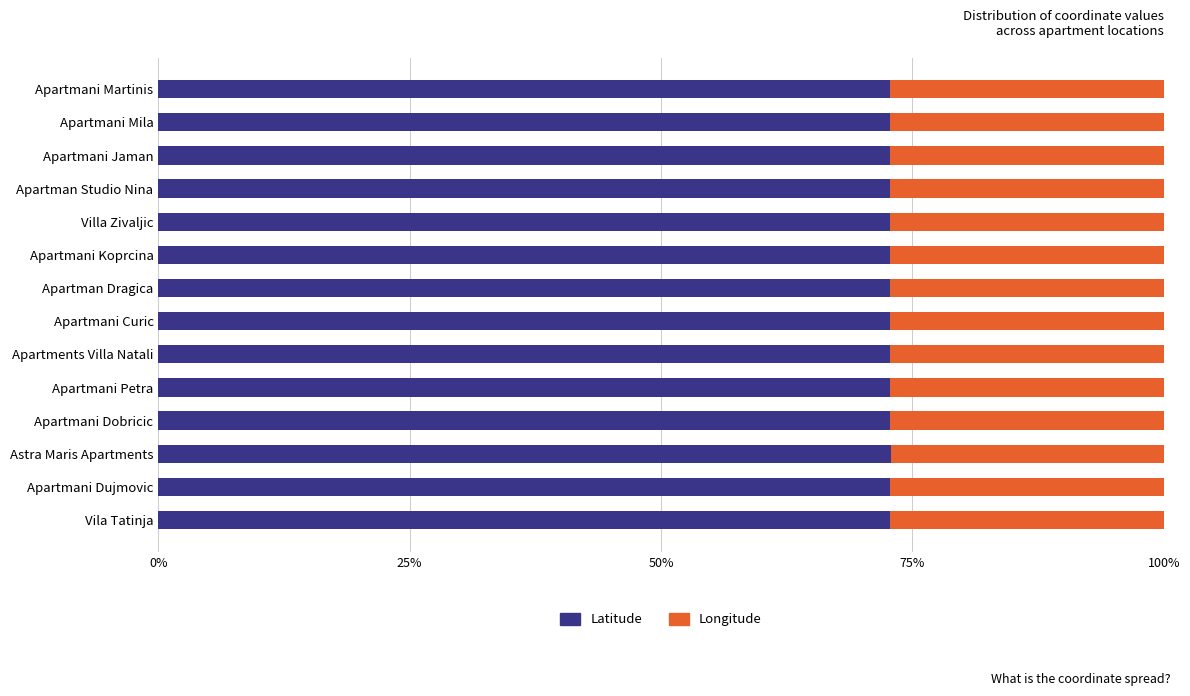

What is the total value across all series at Apartman Studio Nina?

100.0